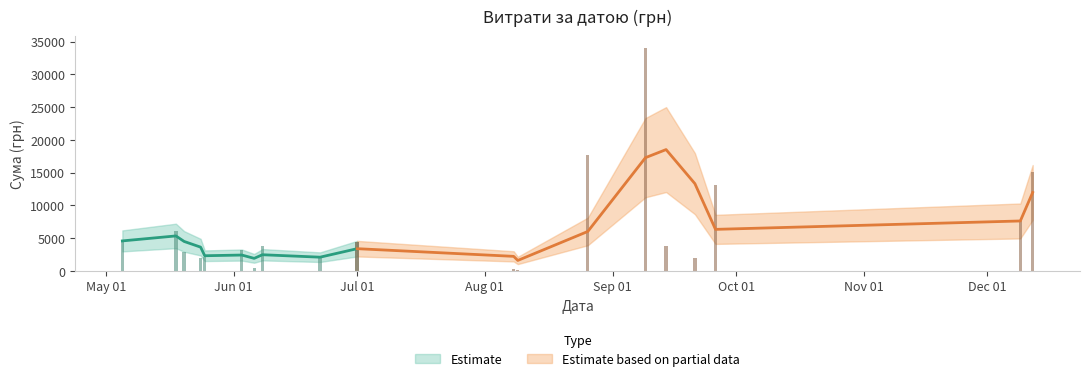

Where is the data nearest to the value 17106?

5